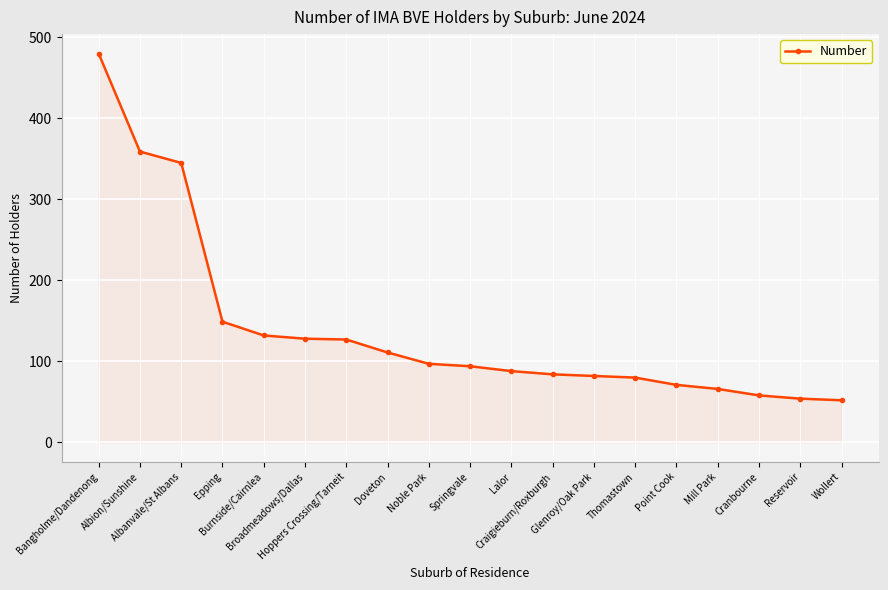

What is the value of the 14th point from the left?

80